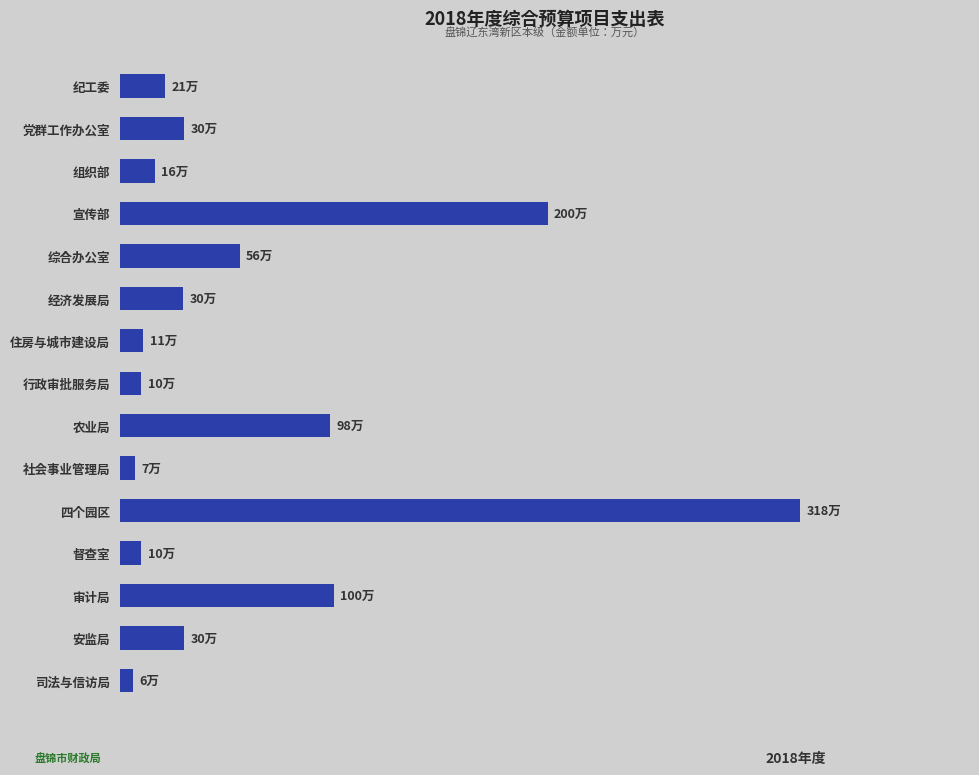

Does the chart contain any negative values?

No